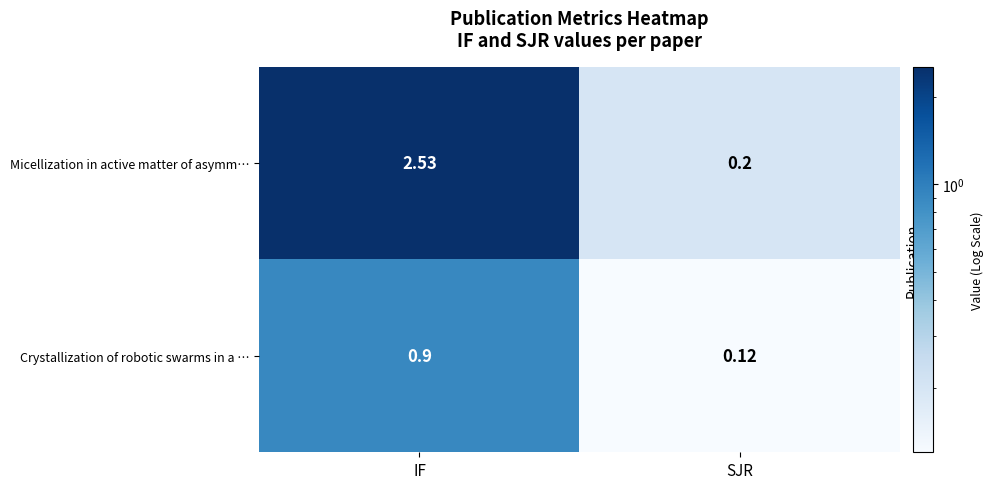

At which category does the chart reach its minimum across all series?

SJR